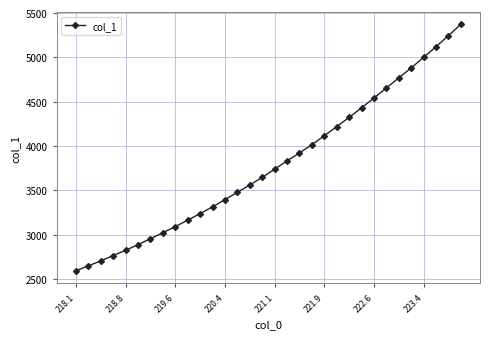

What is the greatest value displayed?

5371.6